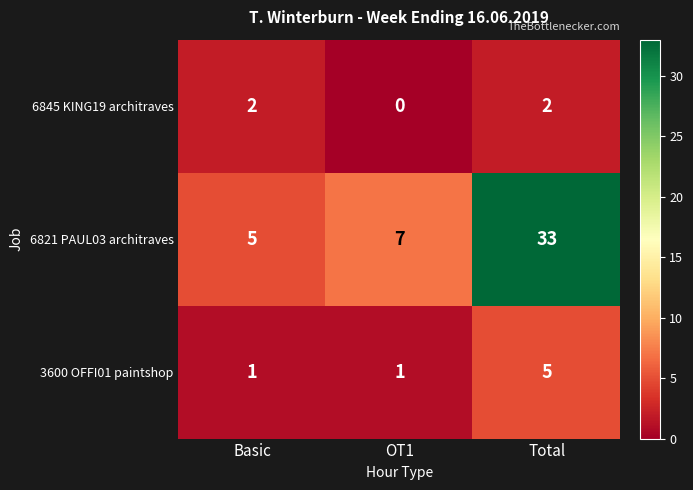

What is the sum of the 6821 PAUL03 architraves values at Total and OT1?

40